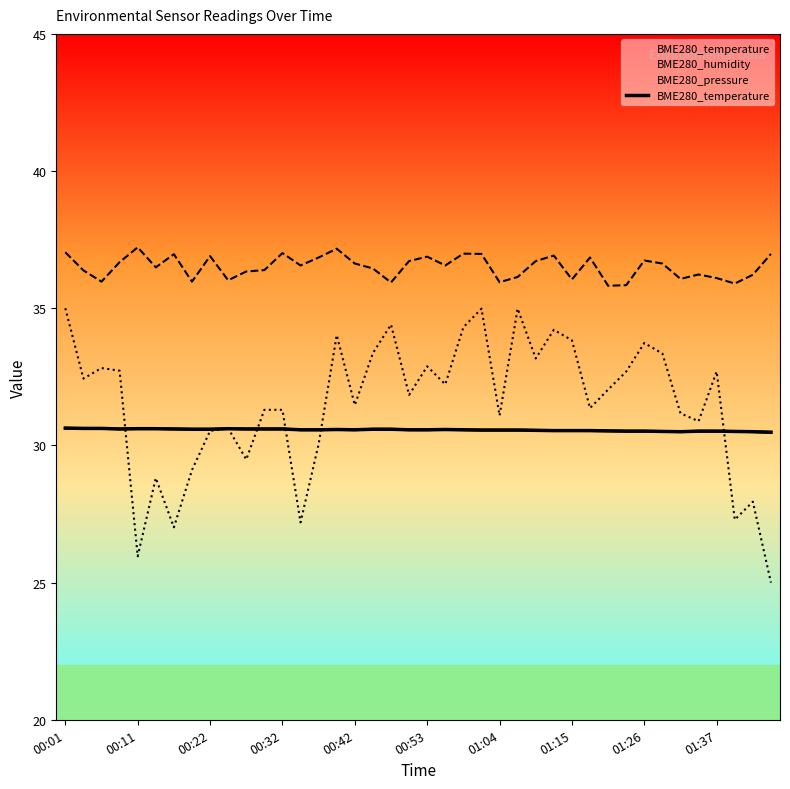

How many points are higher than both their immediate neighbors (excluding endpoints)?

3